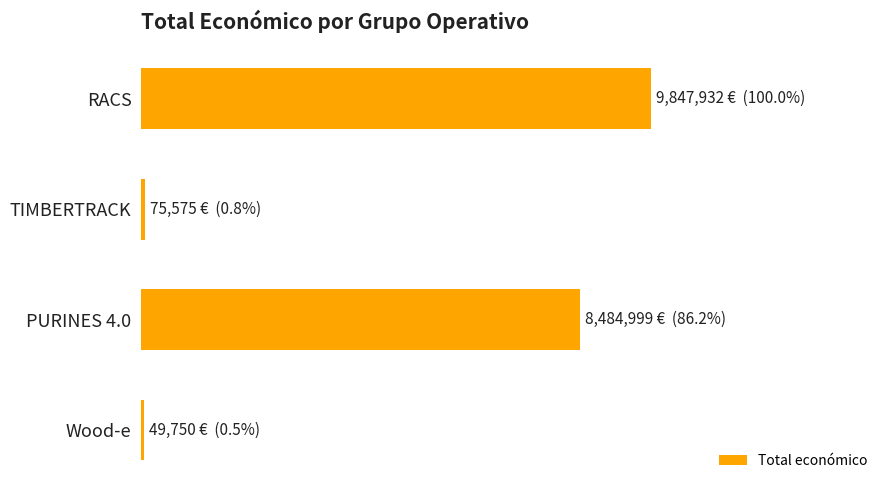

Where is the data nearest to the value 4948841?

PURINES 4.0